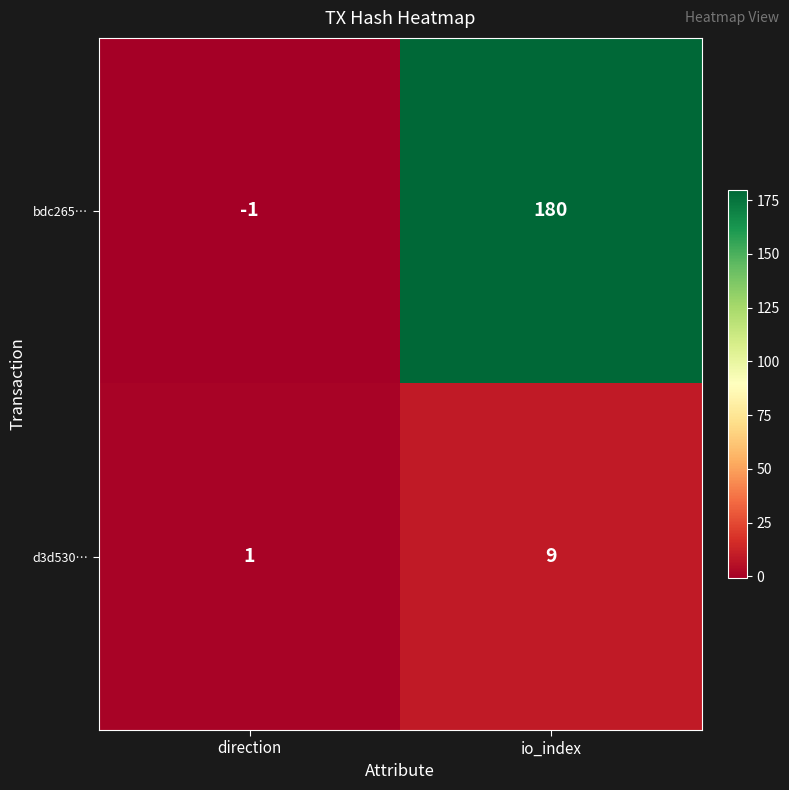

Where is bdc265… nearest to the value 89?

direction